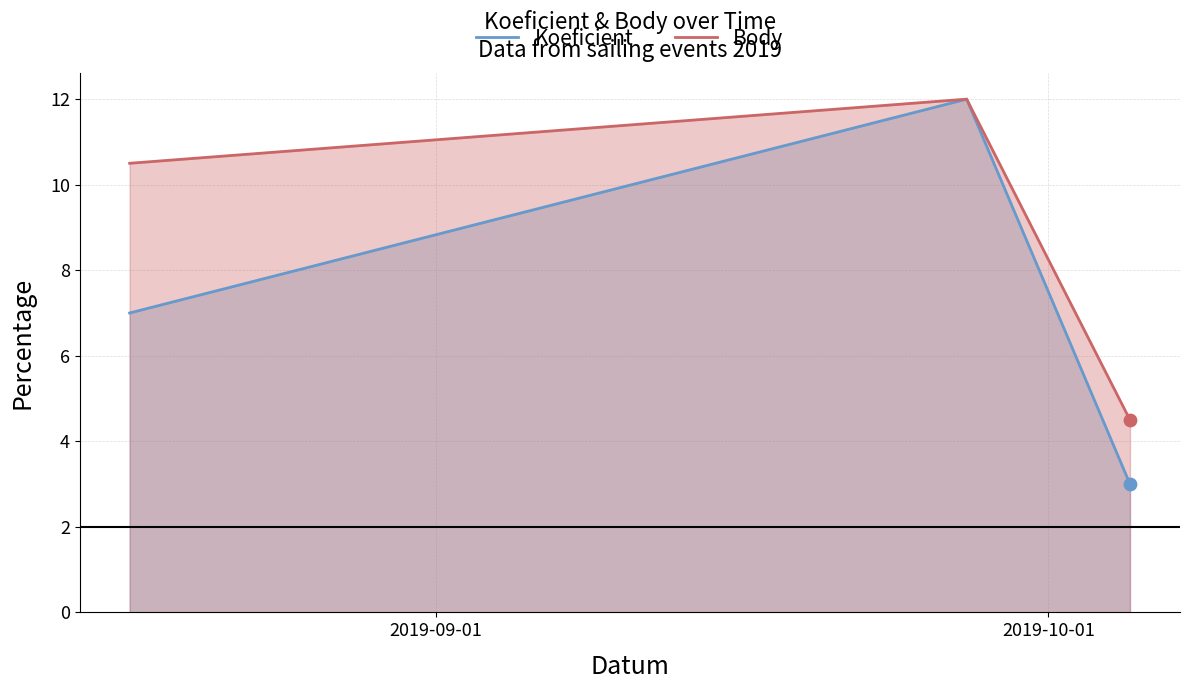

What are all the series names shown in the legend?

Koeficient, Body